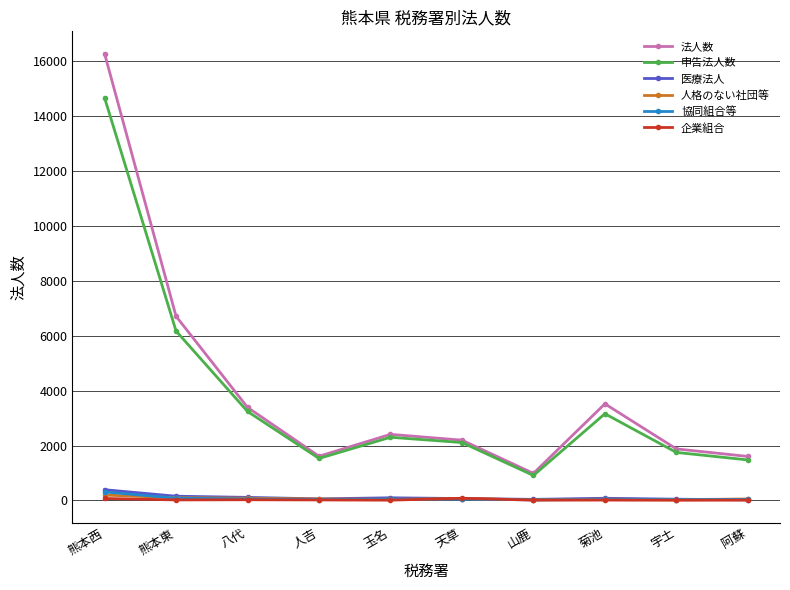

Where is the first local minimum for 法人数?

人吉